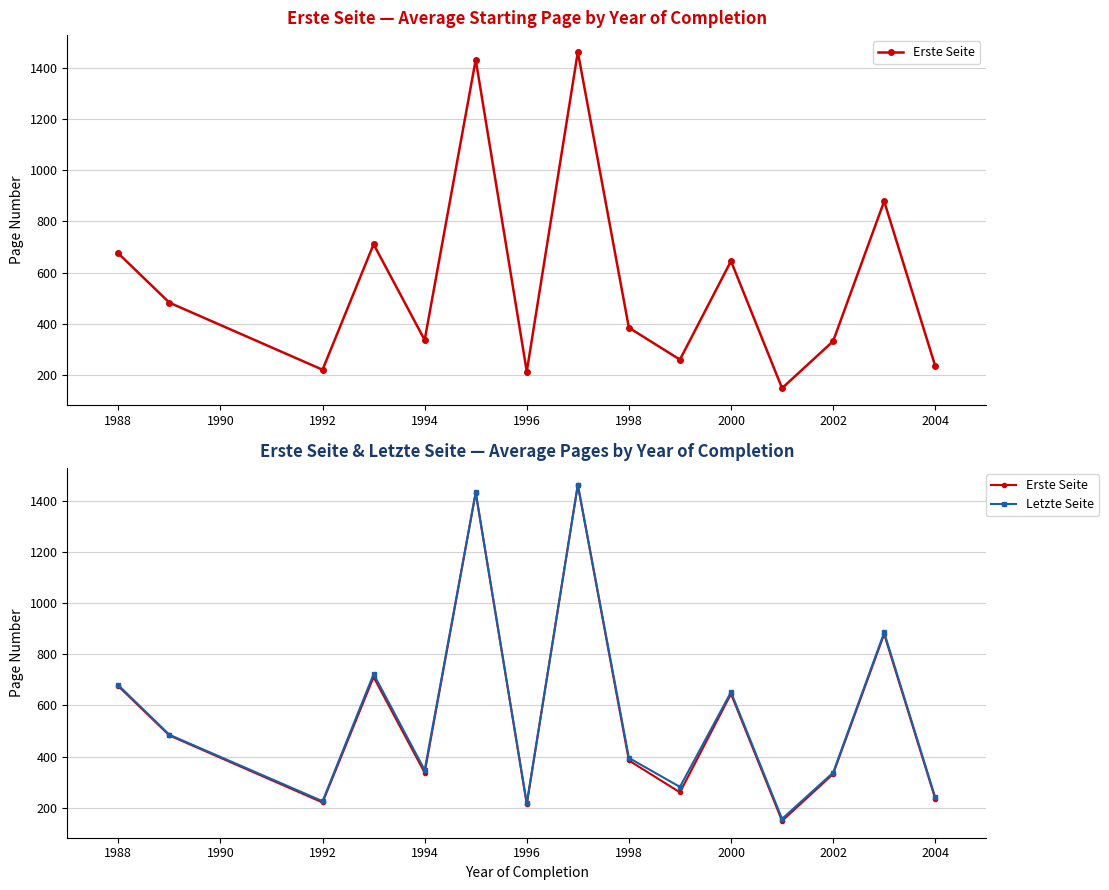

What is the difference between the maximum and minimum values in the Erste Seite series?

1312.0